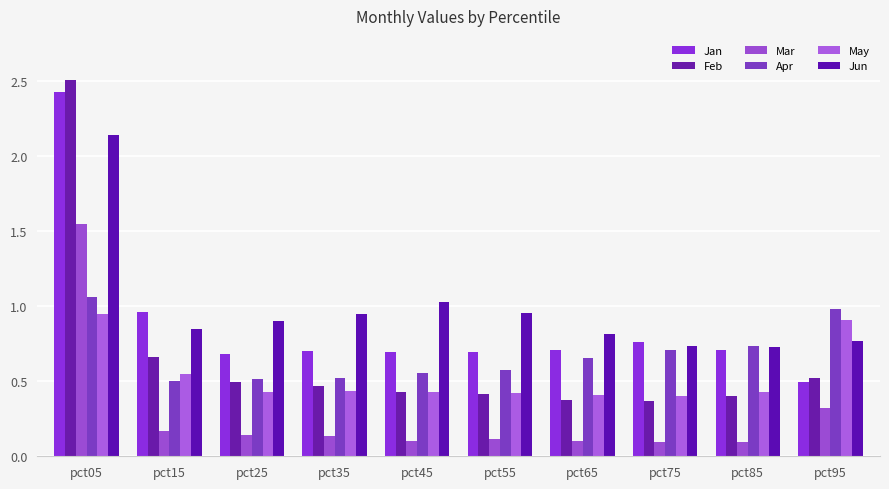

How many distinct data groups are displayed?

6